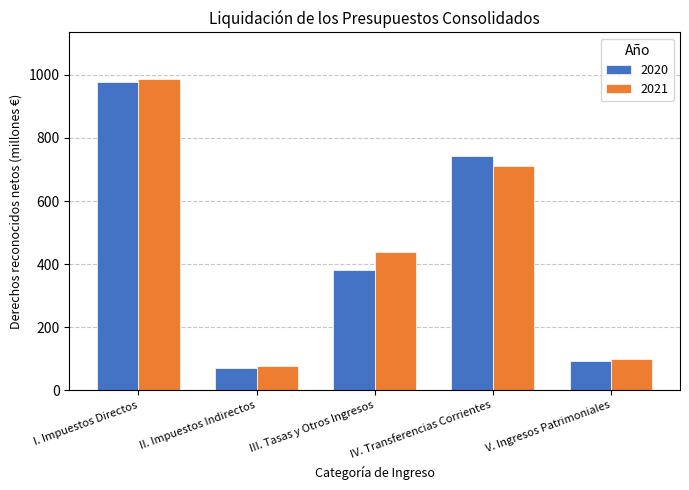

At which label does 2021 first exceed 437?

I. Impuestos Directos